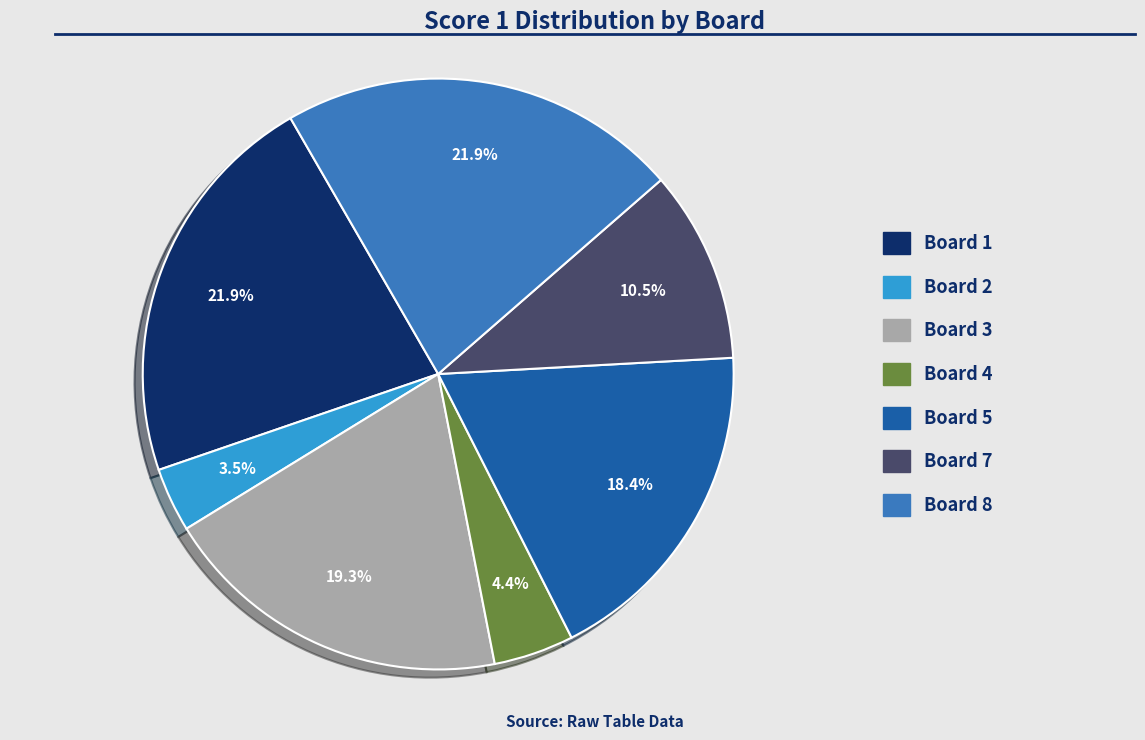

Does any single category account for the majority?

No